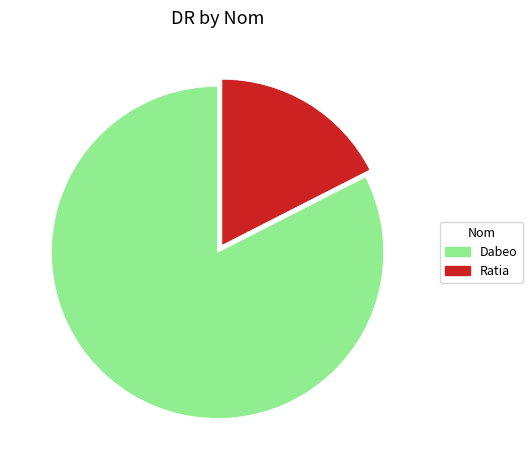

Does Ratia represent more than half of the total?

No